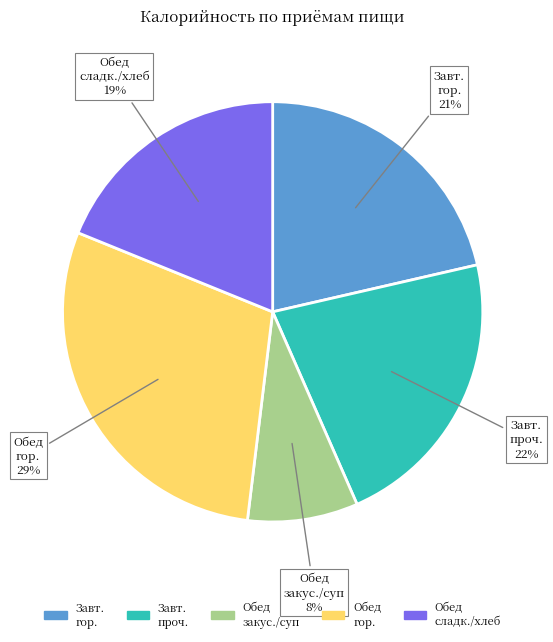

Count the number of slices in the pie.

5